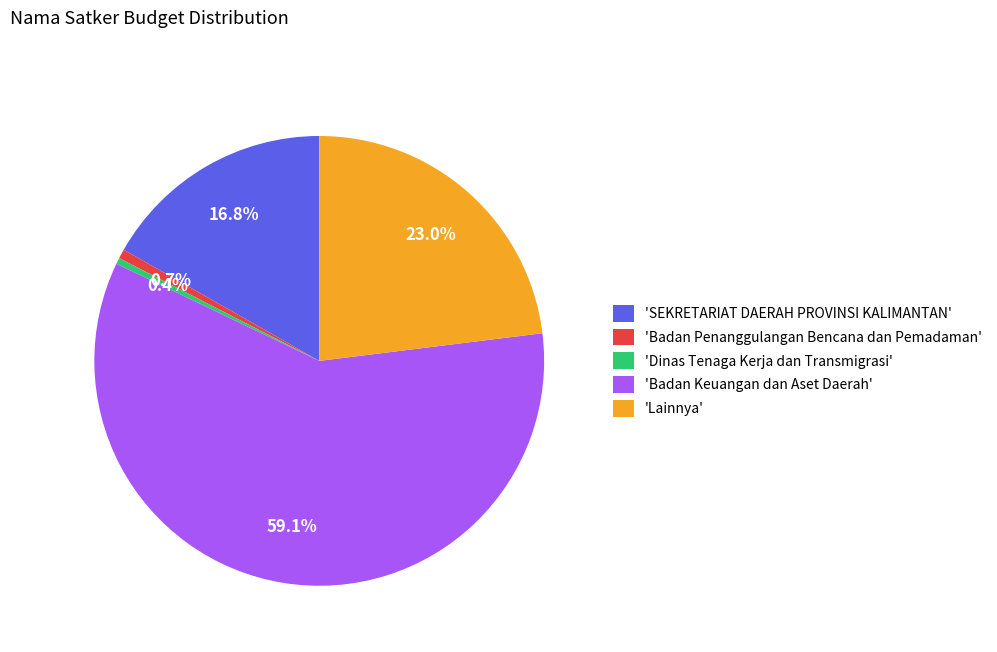

Which category has the biggest portion of the pie?

'Badan Keuangan dan Aset Daerah'